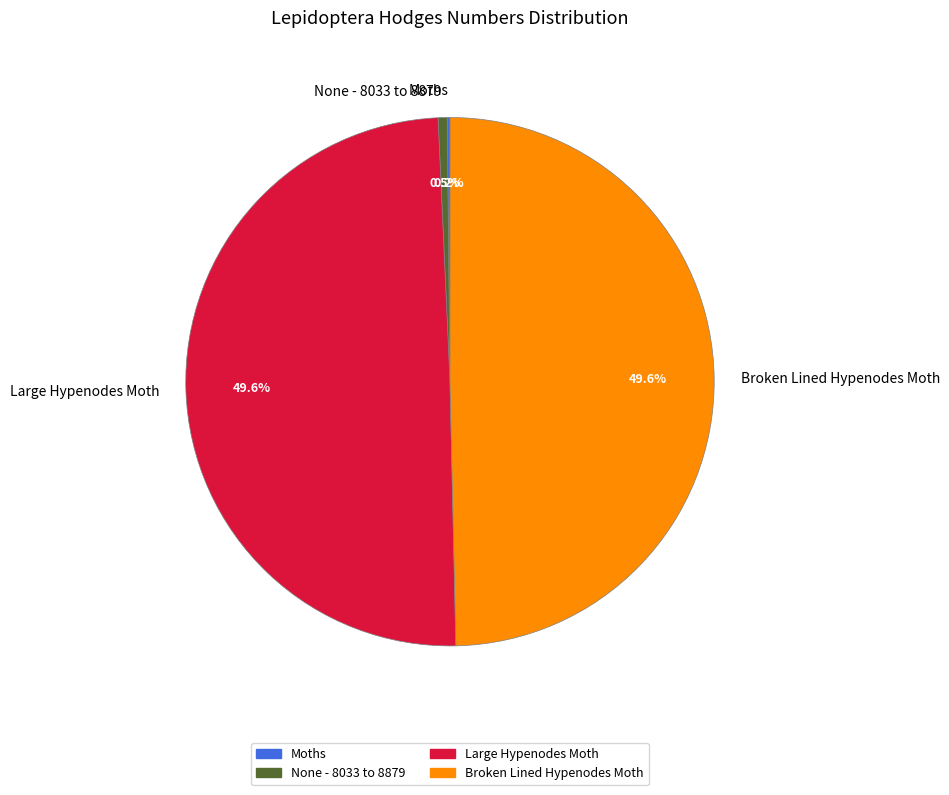

Does None - 8033 to 8879 represent more than half of the total?

No